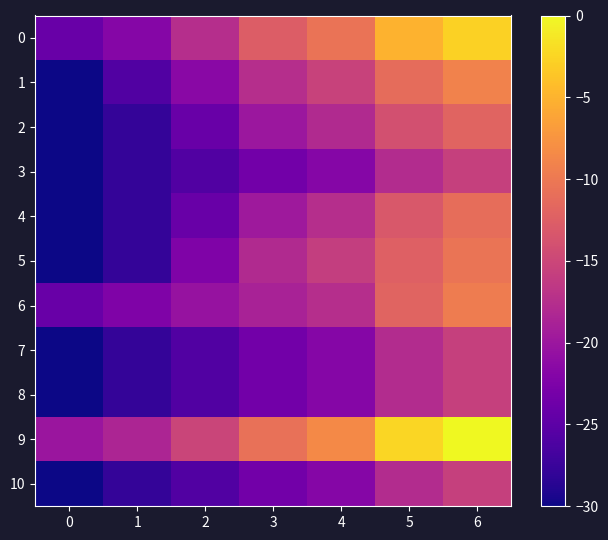

How many categories are shown in the chart?

7